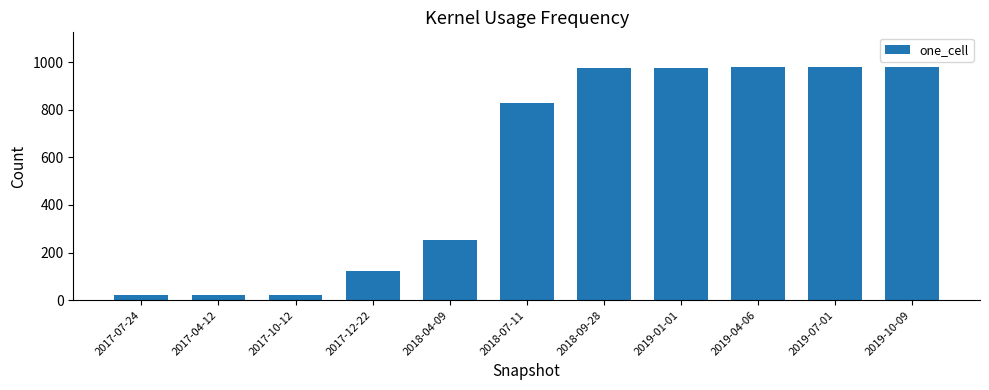

What is the sum of all values?

6148